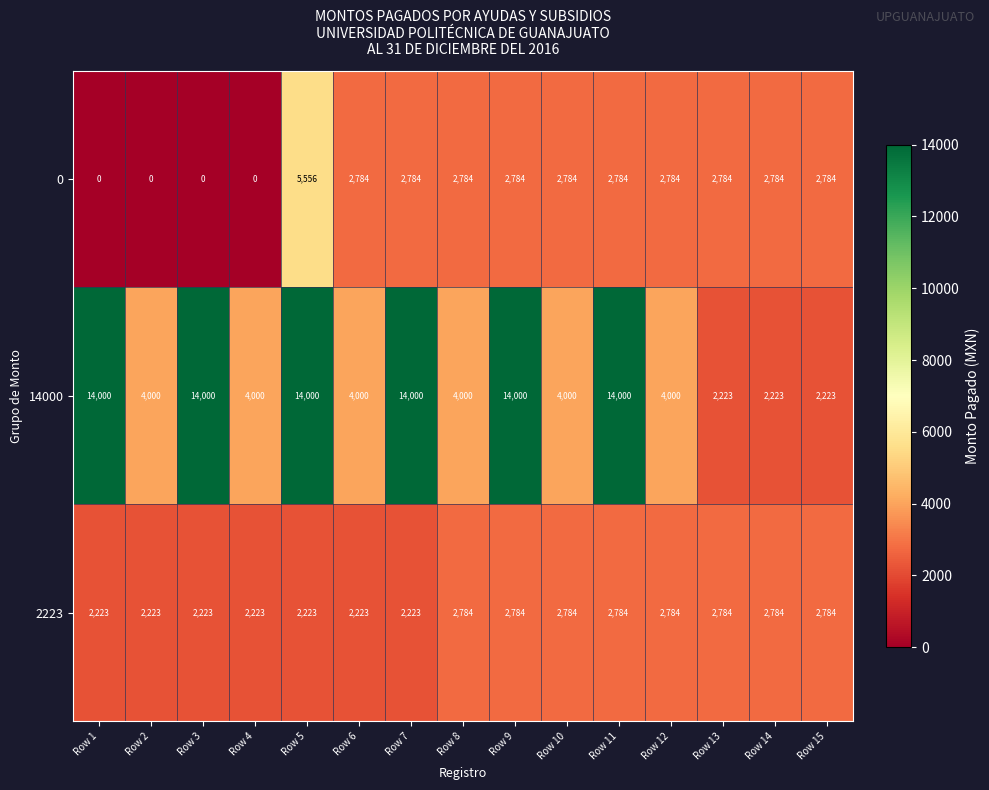

What is the lowest value of the 2223 series?

2223